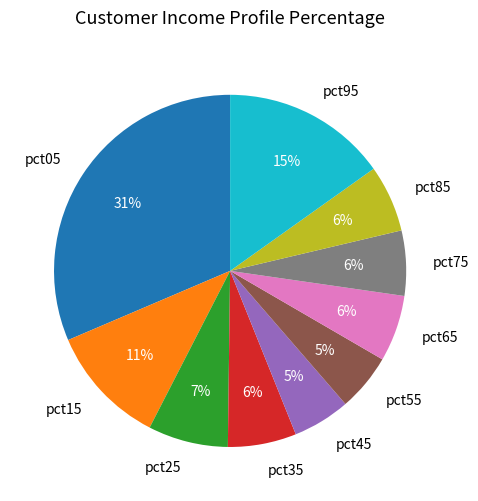

To the nearest percent, what is the average slice percentage?

10%